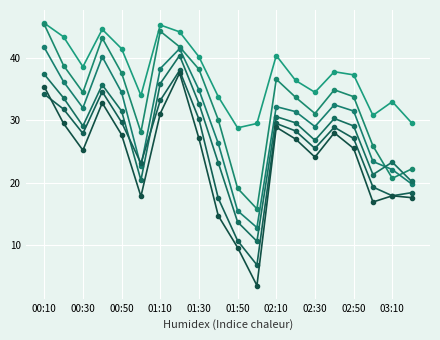

Is this an area chart (filled region under the line)?

No